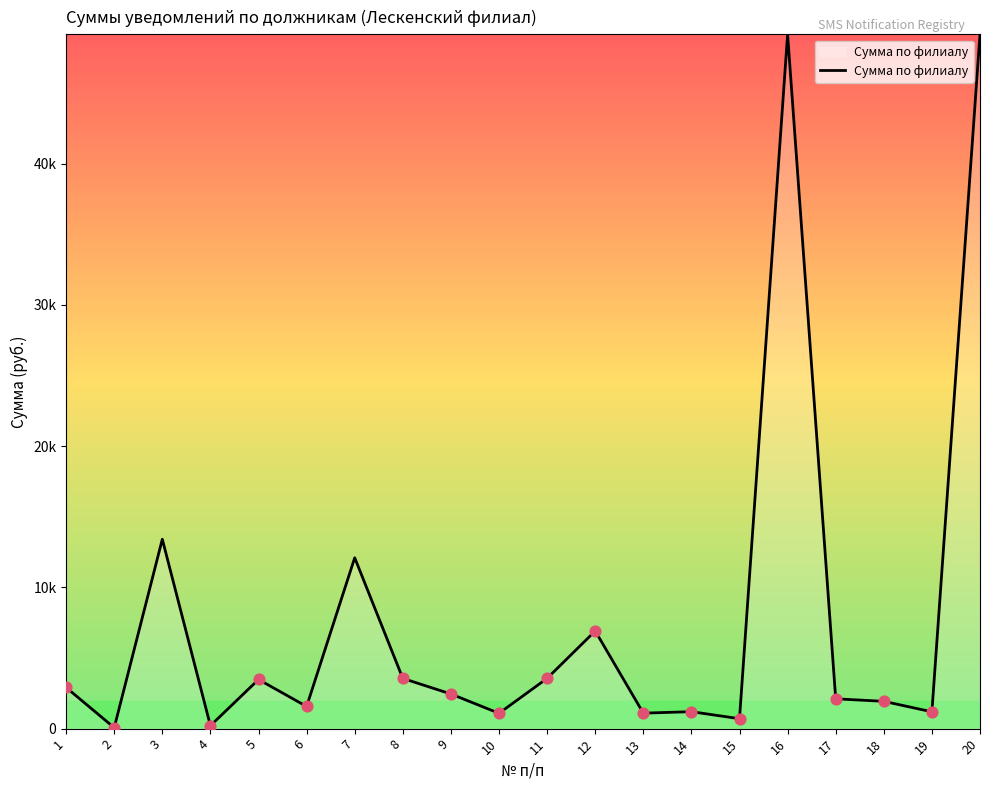

Which has a higher value, 1 or 5?

5